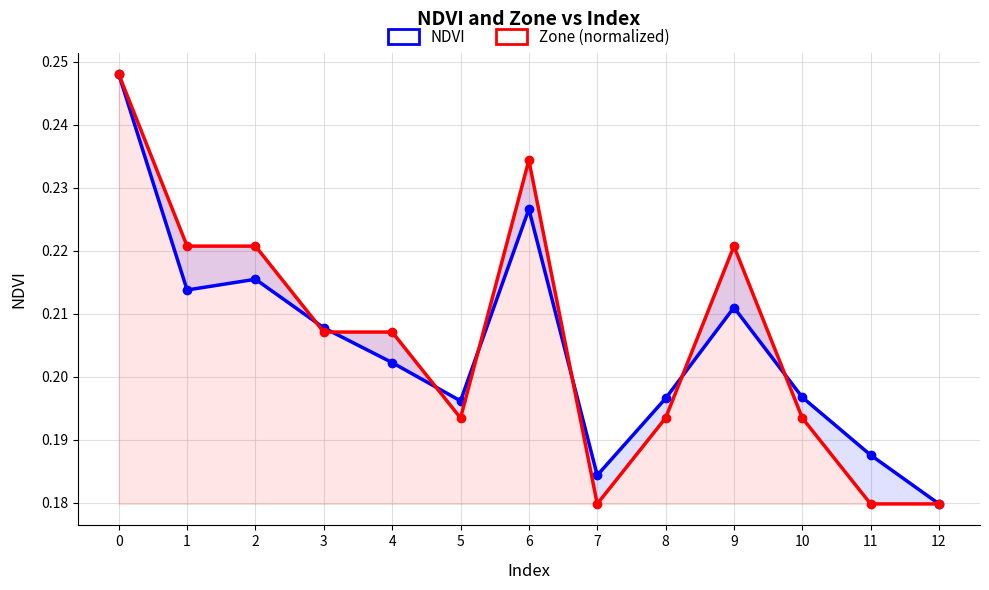

At how many categories does at least one series exceed 0?

13